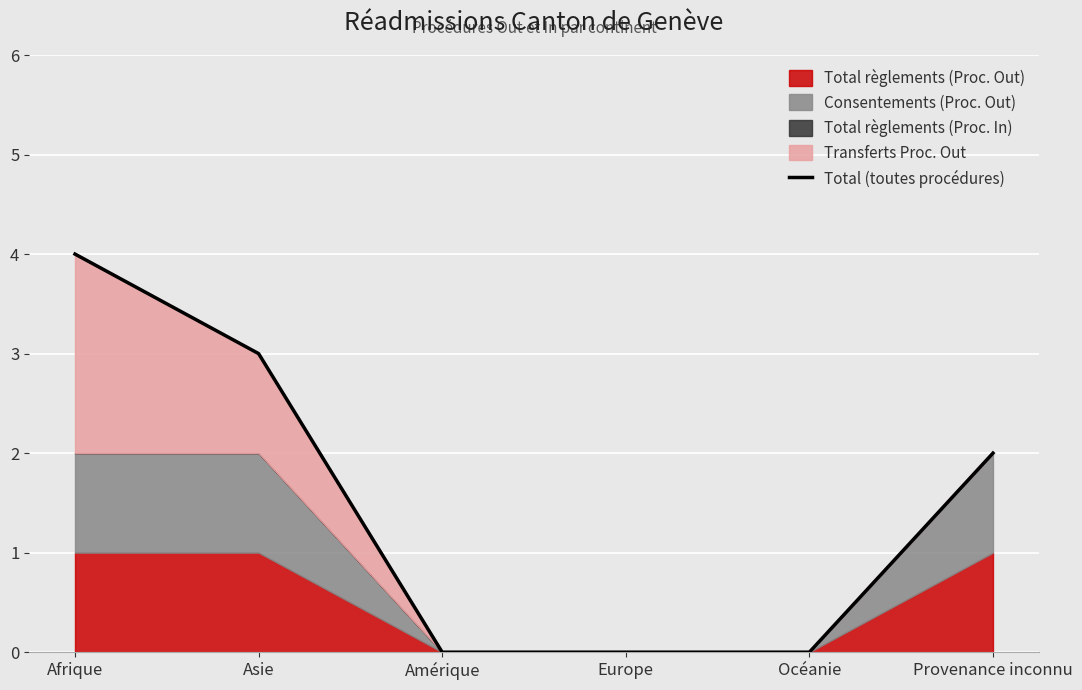

What is the sum of the values at Provenance inconnu and Océanie?

2